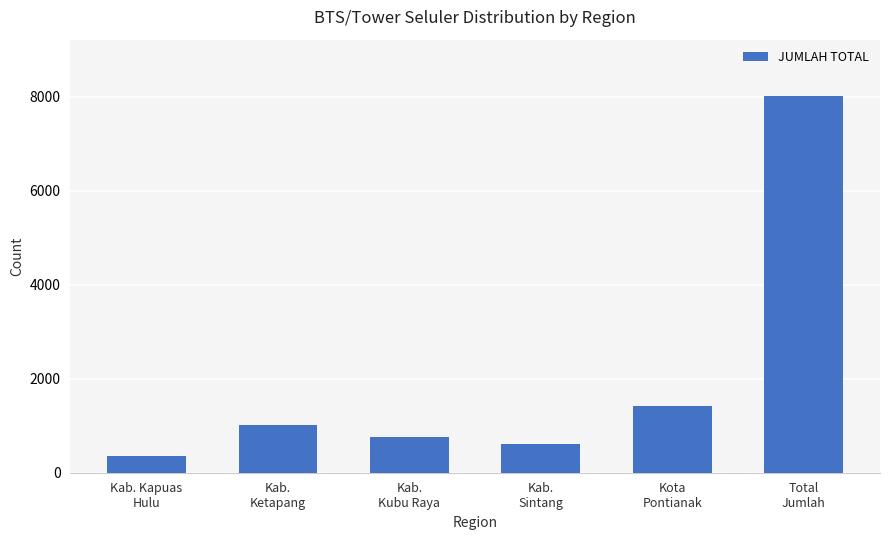

What is the change in value from Kab. Kapuas
Hulu to Kab.
Sintang?

+250